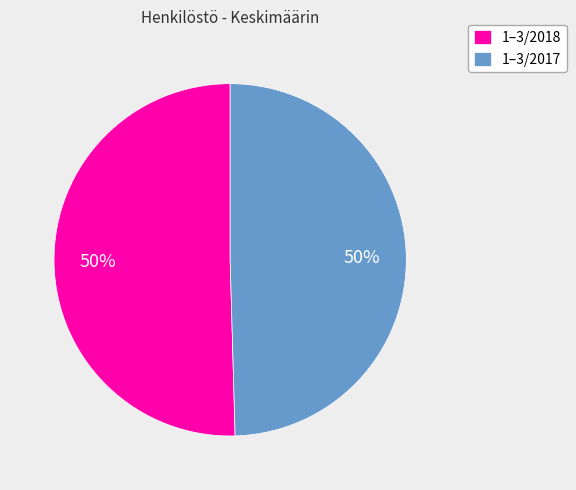

The 1–3/2018 slice represents 64% of the pie. True or false?

False